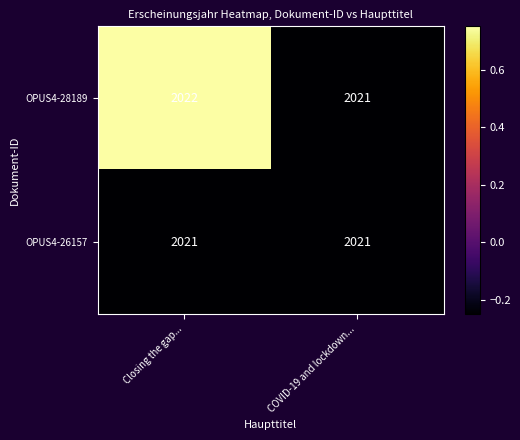

Which series has the widest spread of values?

OPUS4-28189